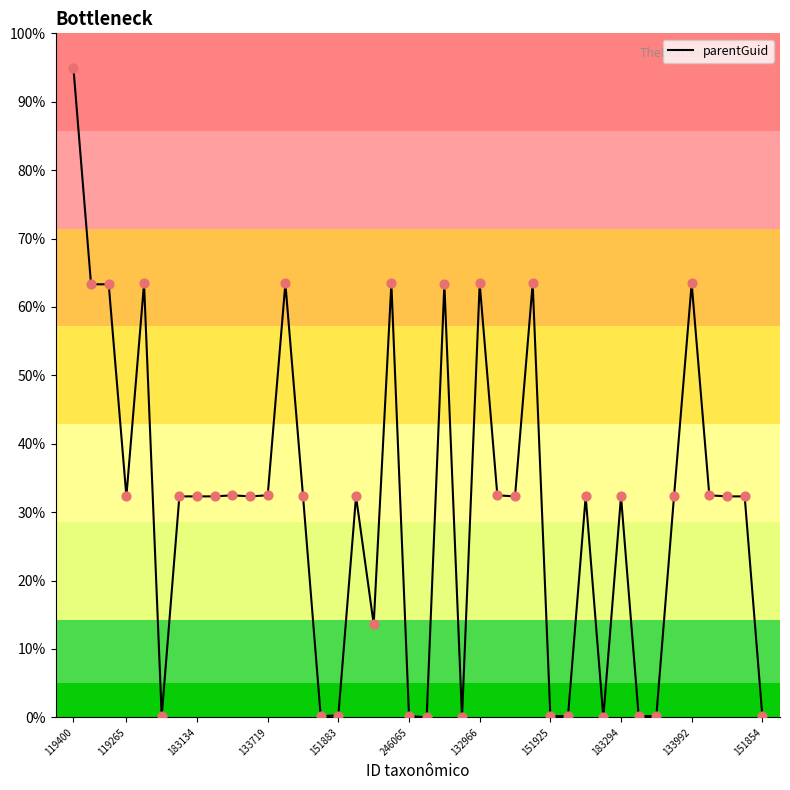

What is the maximum value shown in the chart?

95.0